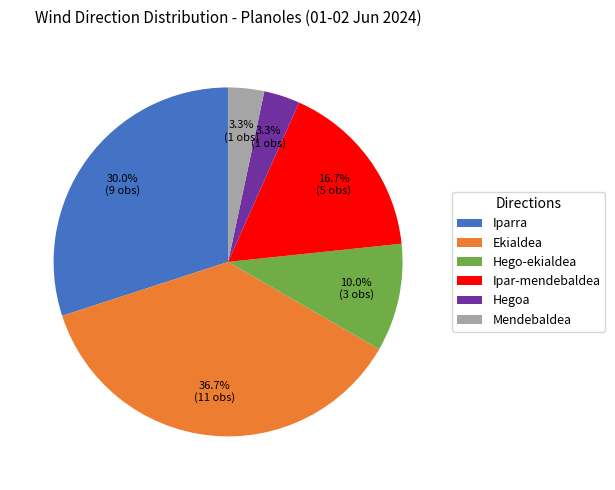

Combined, do Hegoa and Hego-ekialdea account for over 50%?

No